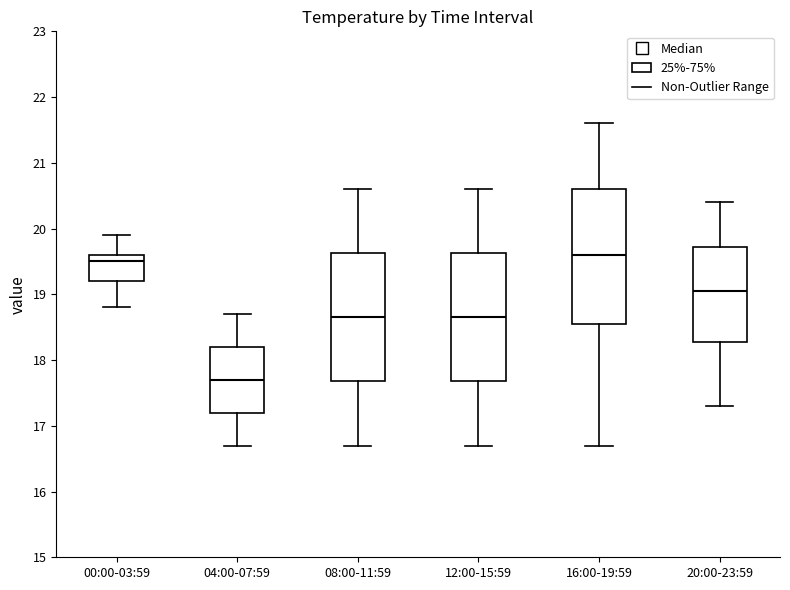

Where does the lower whisker of the box for 00:00-03:59 end on the y-axis? The values are not printed on the chart, so give them approximately, as read against the axis.

18.8